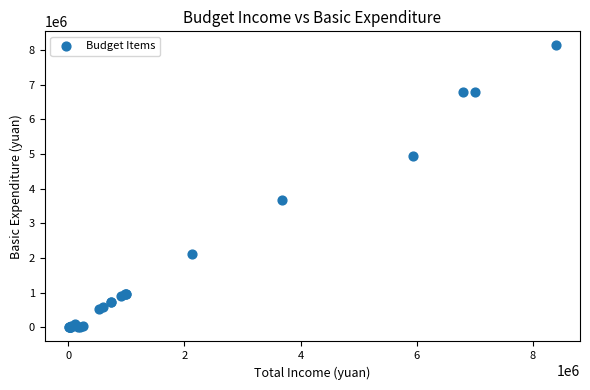

What Y value in the scatter plot is closest to 4066629?

3673297.7